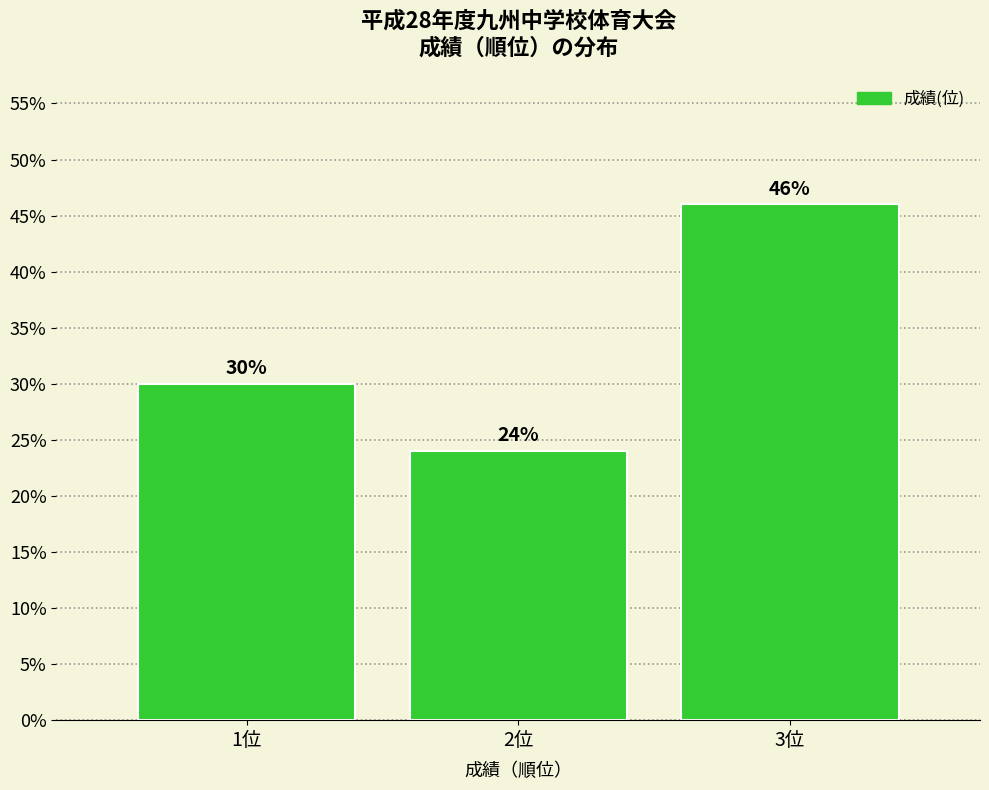

Are the bars horizontal?

No